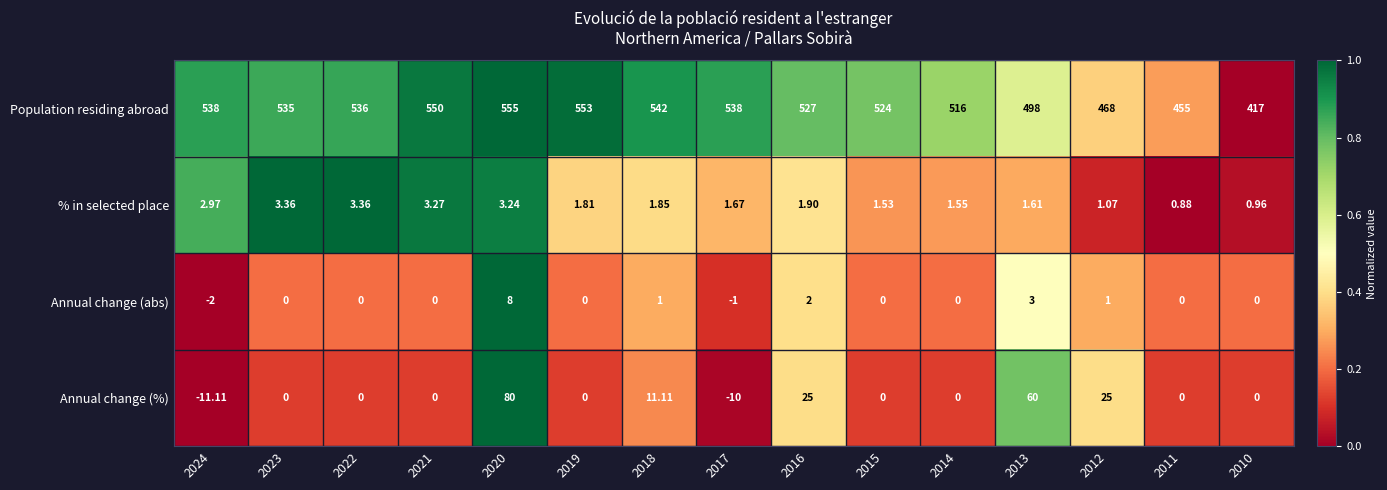

How many data points in % in selected place are less than 1?

2